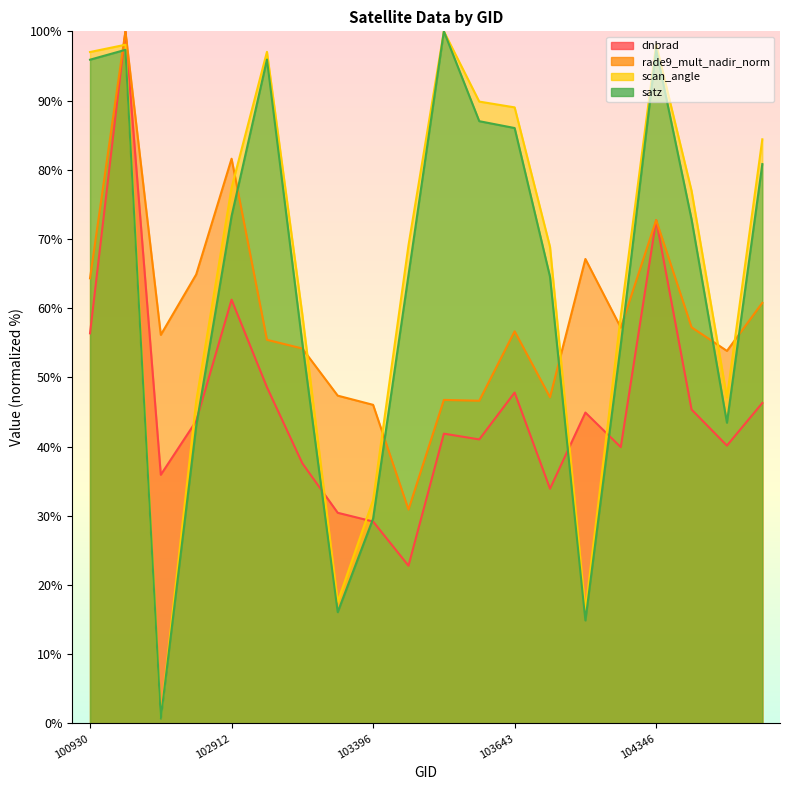

What is the minimum value shown in the chart?

0.7